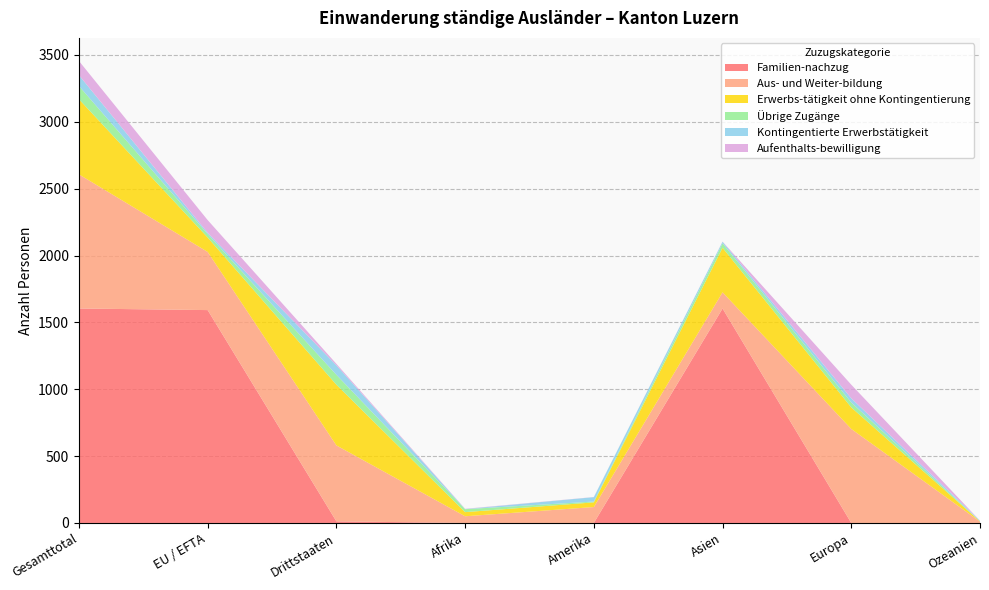

Reading left to right, extract all data points from this chart.

Familien-nachzug: Gesamttotal=1604	EU / EFTA=1592	Drittstaaten=12	Afrika=0	Amerika=0	Asien=1604	Europa=0	Ozeanien=0
Aus- und Weiter-bildung: Gesamttotal=1003	EU / EFTA=435	Drittstaaten=568	Afrika=50	Amerika=119	Asien=121	Europa=703	Ozeanien=10
Erwerbs-tätigkeit ohne Kontingentierung: Gesamttotal=562	EU / EFTA=108	Drittstaaten=454	Afrika=31	Amerika=35	Asien=333	Europa=161	Ozeanien=2
Übrige Zugänge: Gesamttotal=99	EU / EFTA=25	Drittstaaten=74	Afrika=22	Amerika=6	Asien=33	Europa=37	Ozeanien=1
Kontingentierte Erwerbstätigkeit: Gesamttotal=81	EU / EFTA=10	Drittstaaten=71	Afrika=1	Amerika=33	Asien=12	Europa=31	Ozeanien=4
Aufenthalts-bewilligung: Gesamttotal=106	EU / EFTA=95	Drittstaaten=11	Afrika=2	Amerika=1	Asien=1	Europa=102	Ozeanien=0